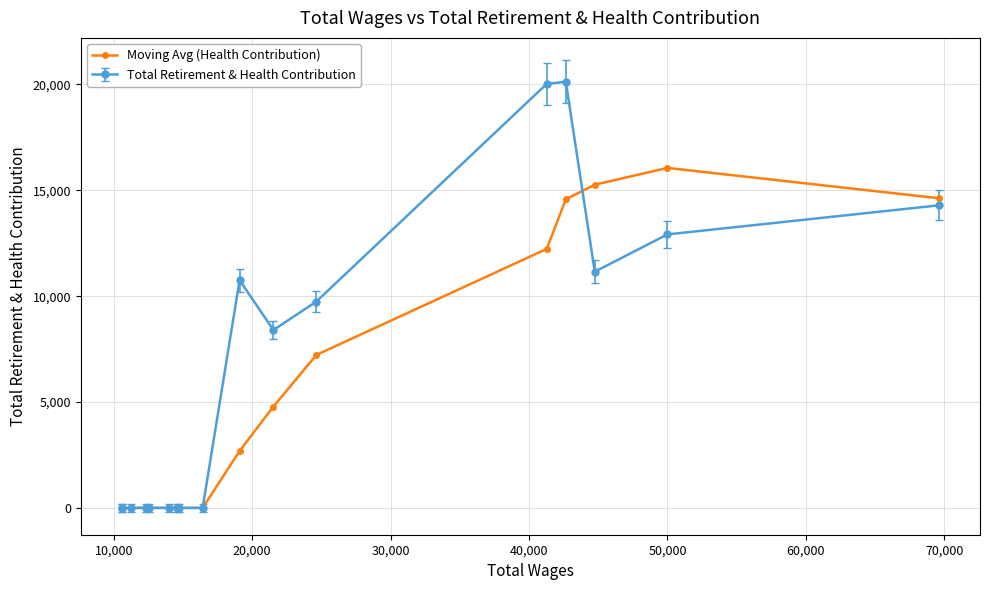

List the series in order of their peak value, highest first.

Total Retirement & Health Contribution, Moving Avg (Health Contribution)